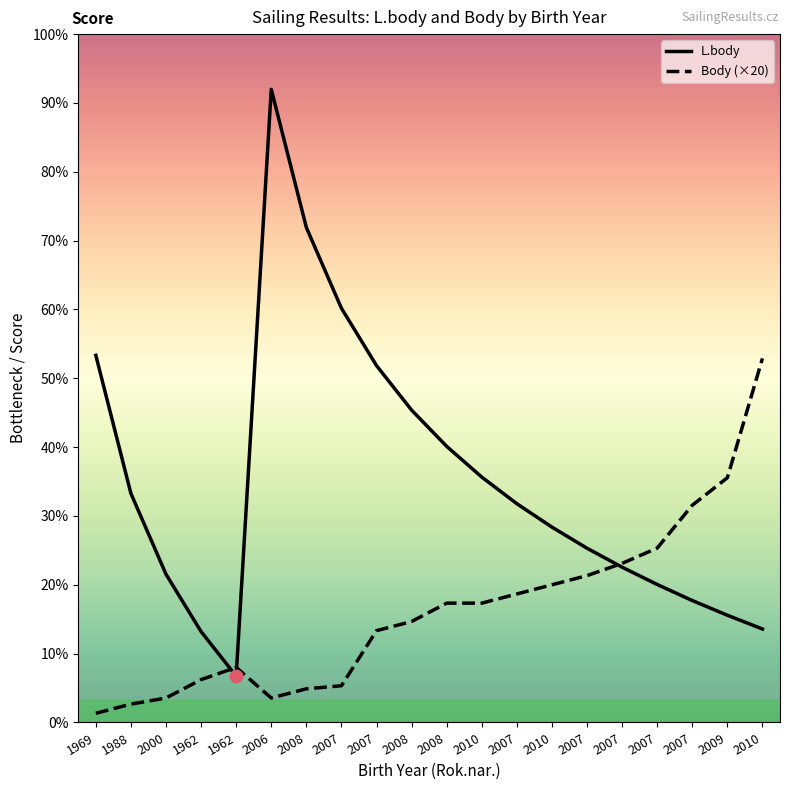

The value of Body (×20) at 2010 is 1269. True or false?

False